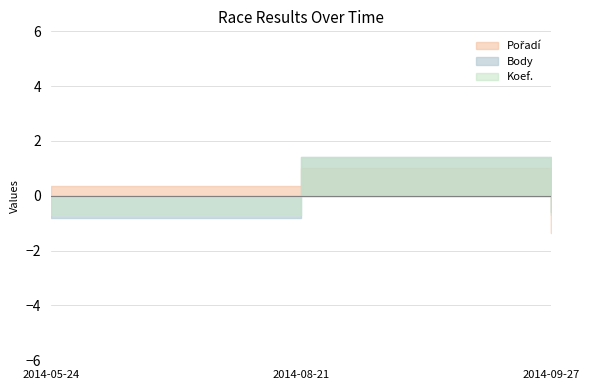

What are all the series names shown in the legend?

Pořadí, Body, Koef.